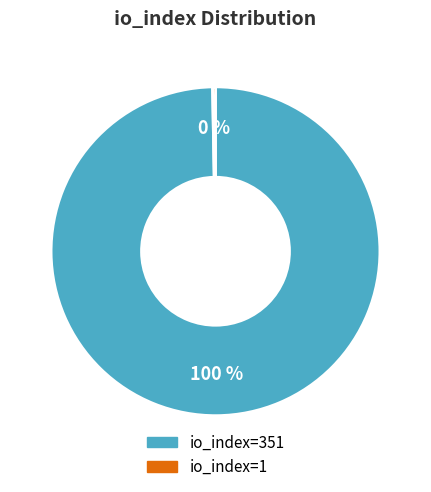

Rank the categories by value from highest to lowest.

io_index=351, io_index=1